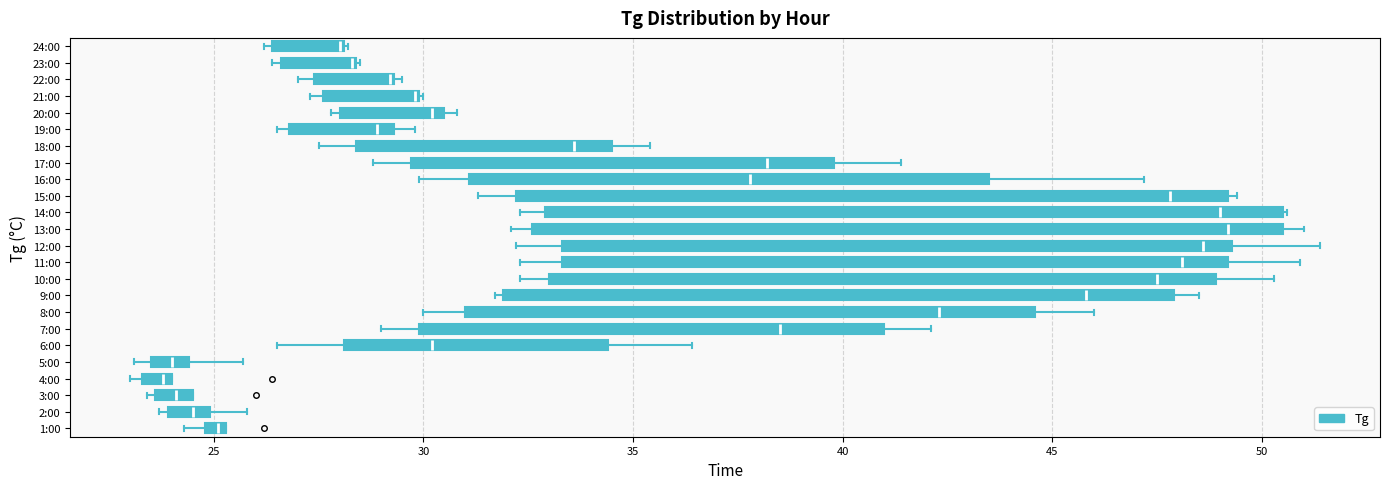

Where does the left whisker of the box for 14:00 end on the x-axis? The values are not printed on the chart, so give them approximately, as read against the axis.

32.5